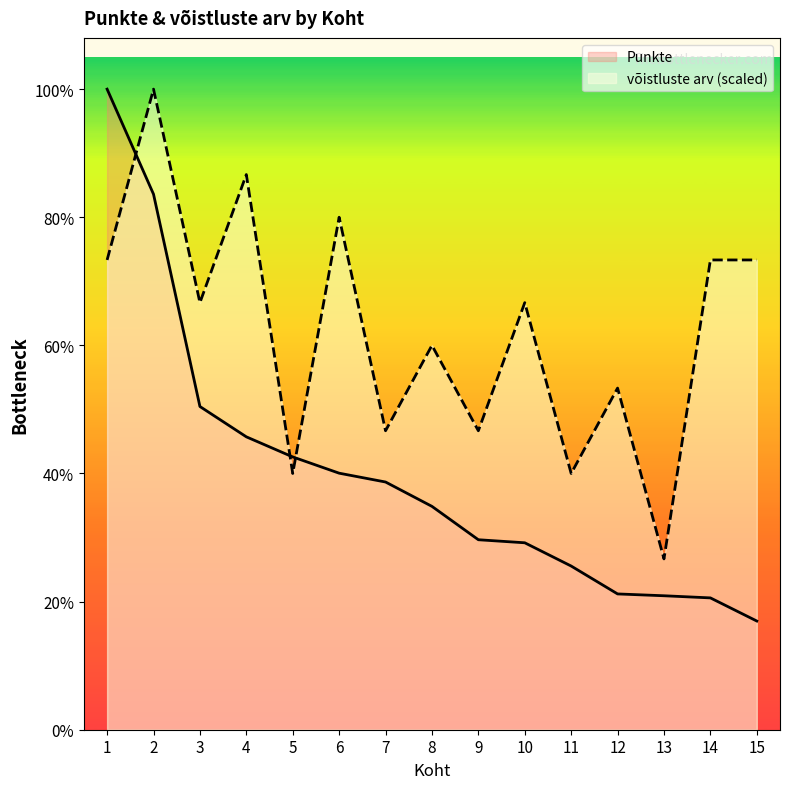

After their last crossing, which series has the higher values: võistluste arv or Punkte?

võistluste arv